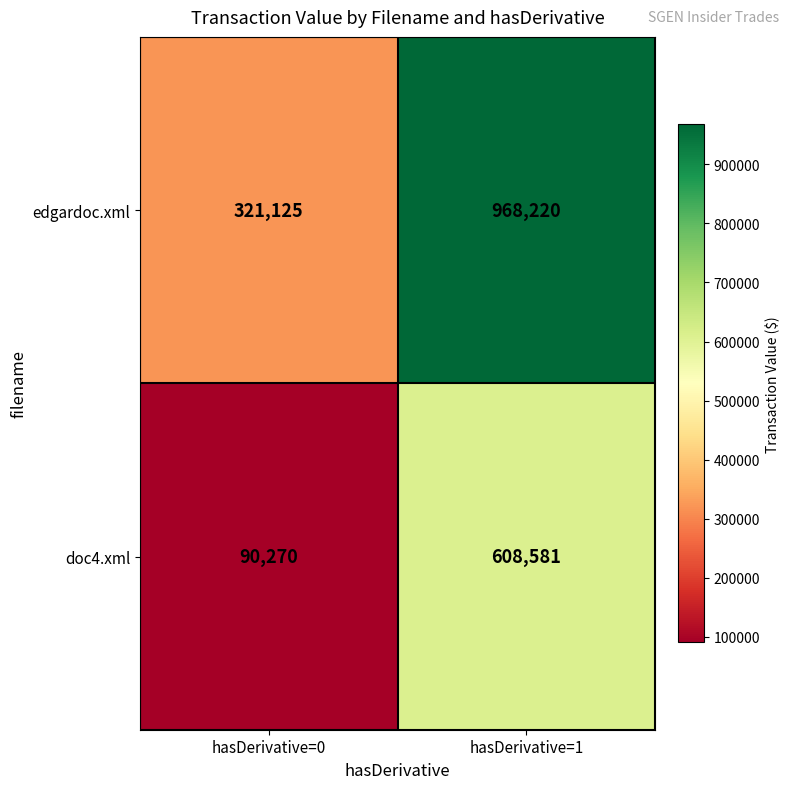

The value of doc4.xml at hasDerivative=1 is 608581. True or false?

True